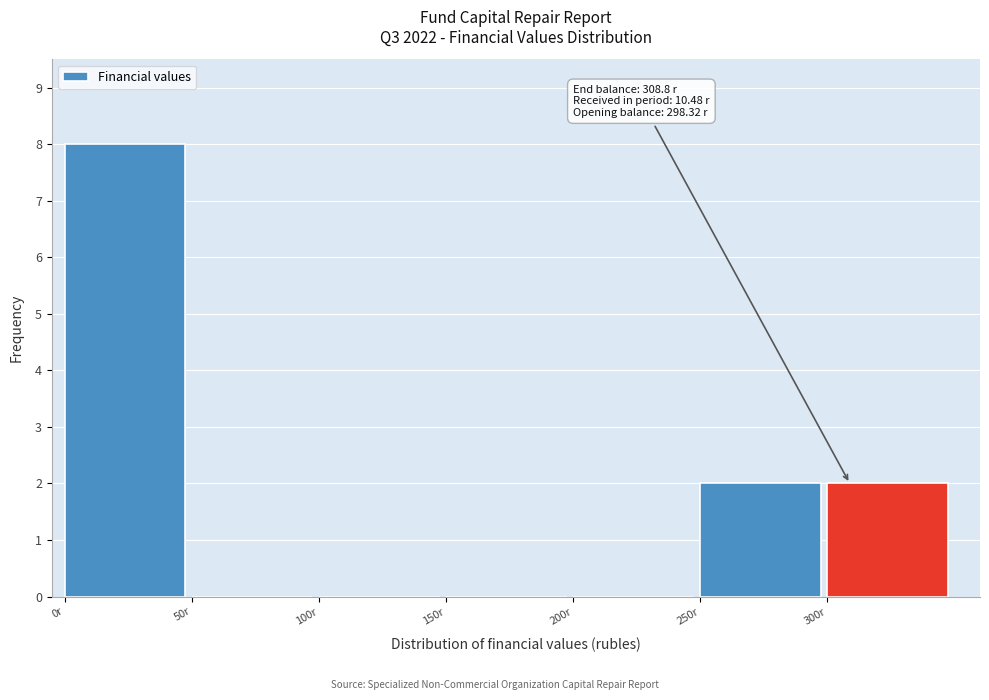

Which range on the x-axis has the tallest bar?

0 to 50